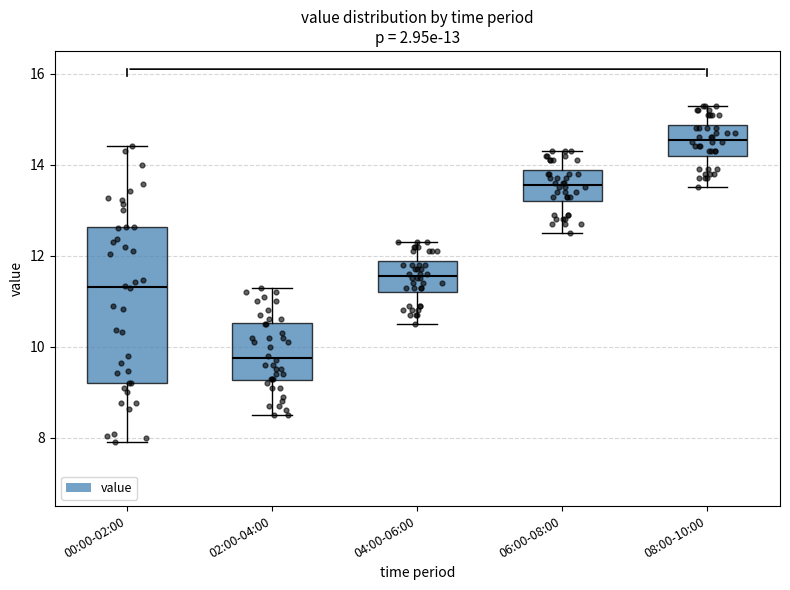

Which box is the tallest, from its lower edge to its upper edge?

00:00-02:00